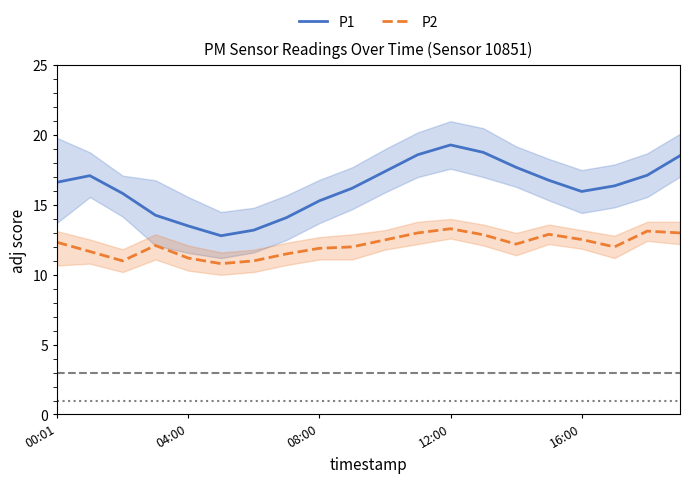

True or false: P1 and P2 intersect in this chart.

False